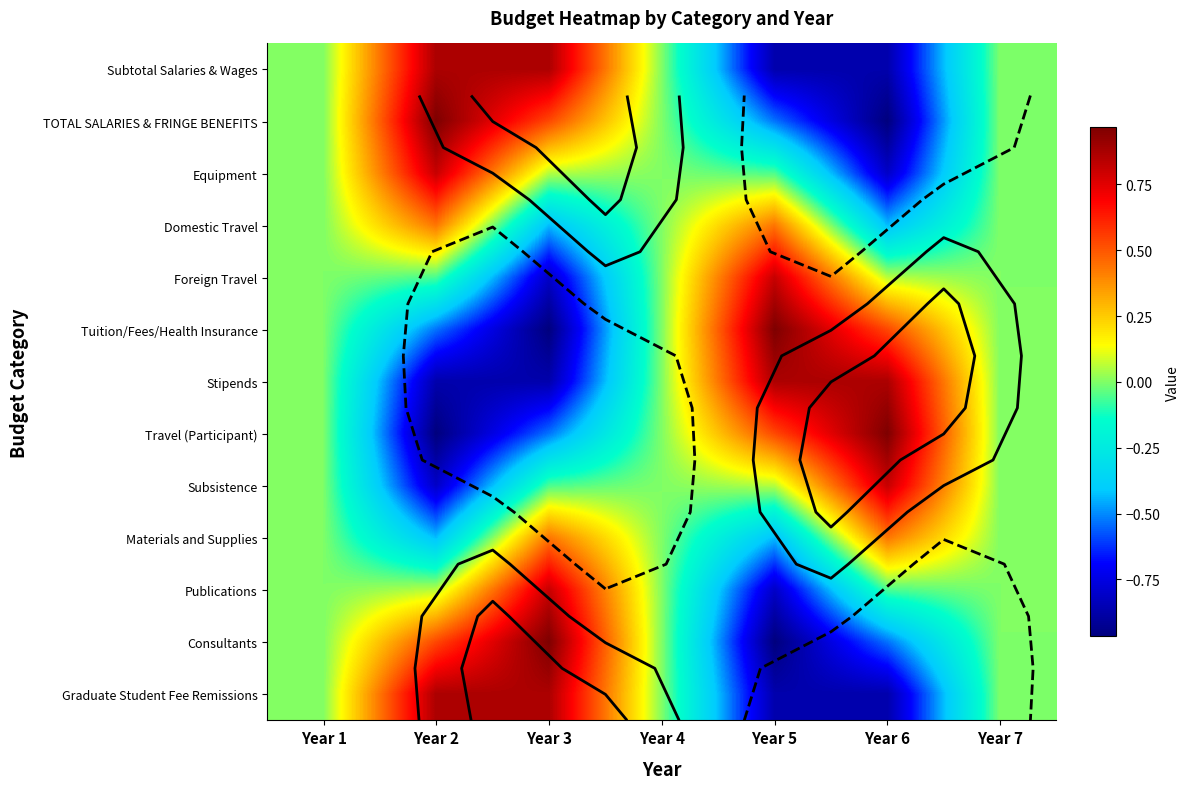

How many data points does each series have?

7